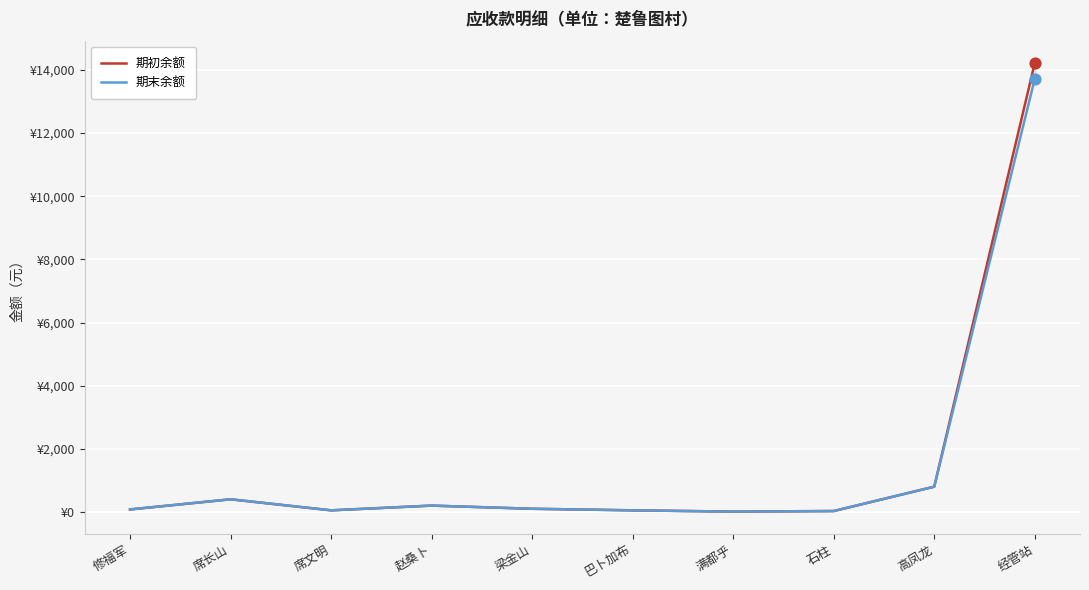

Which series reaches the maximum Y coordinate?

期初余额